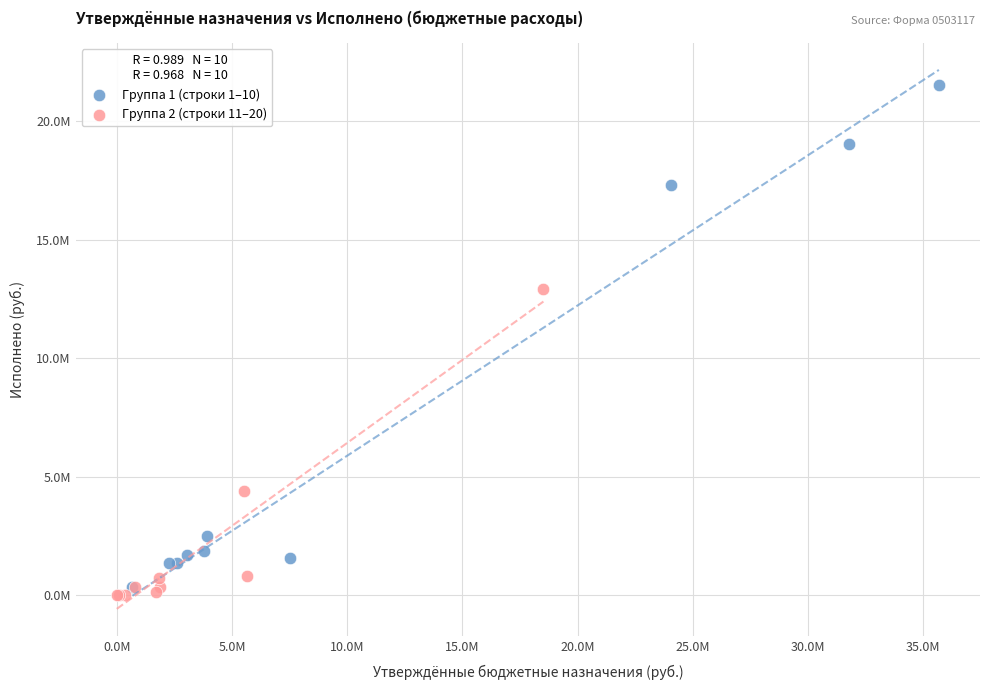

What are all the series names shown in the legend?

Группа 1 (строки 1–10), Группа 2 (строки 11–20)